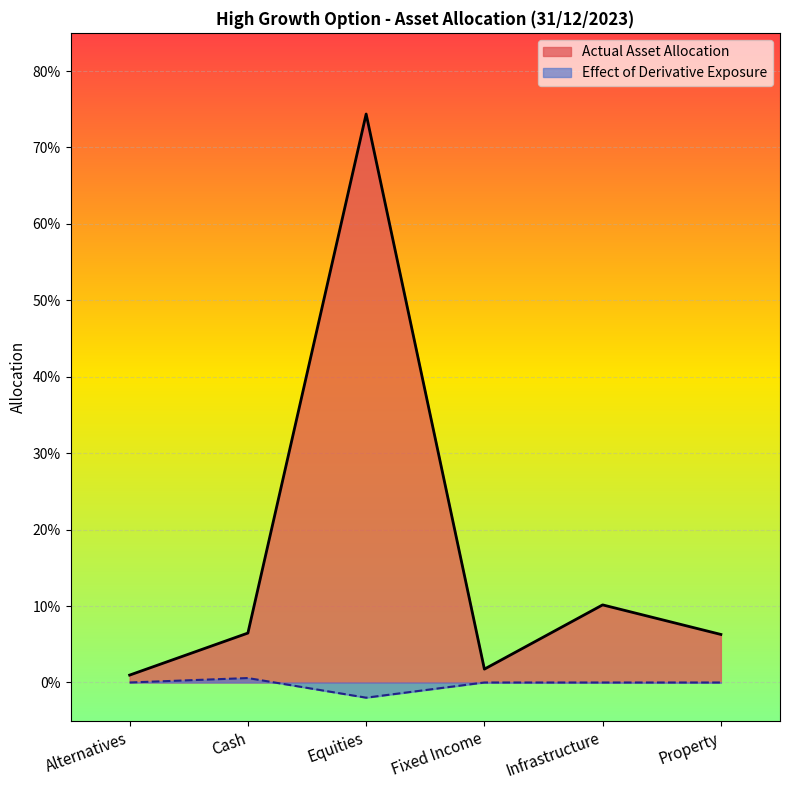

Does the chart display data point markers on the line(s)?

No